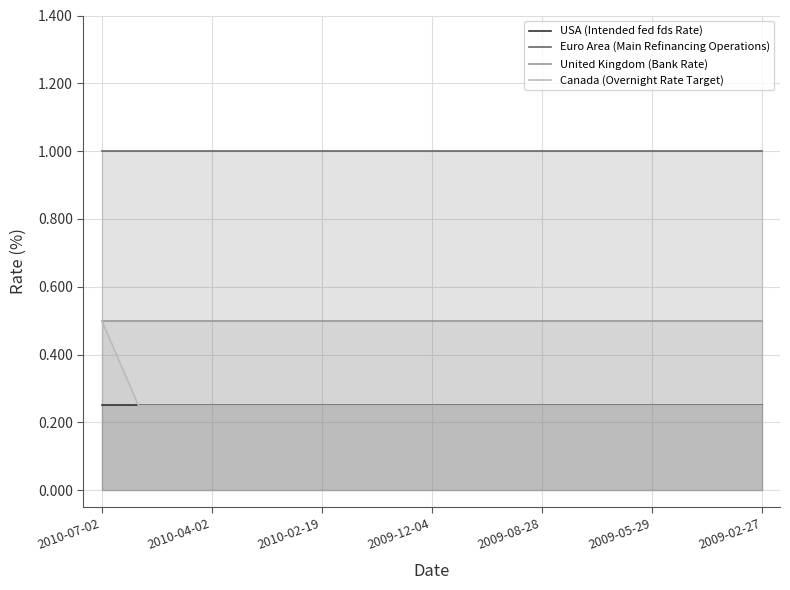

What is the average value of the Canada (Overnight Rate Target) series?

0.3